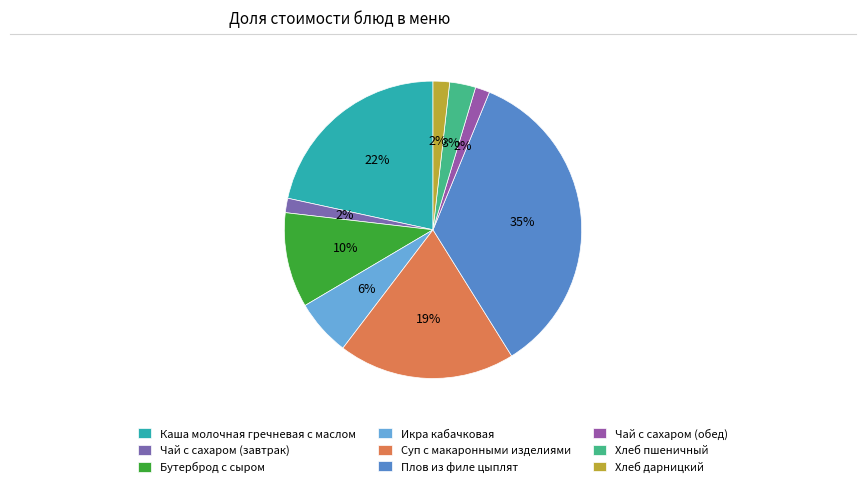

To the nearest percent, what portion does Суп с макаронными изделиями represent?

19%